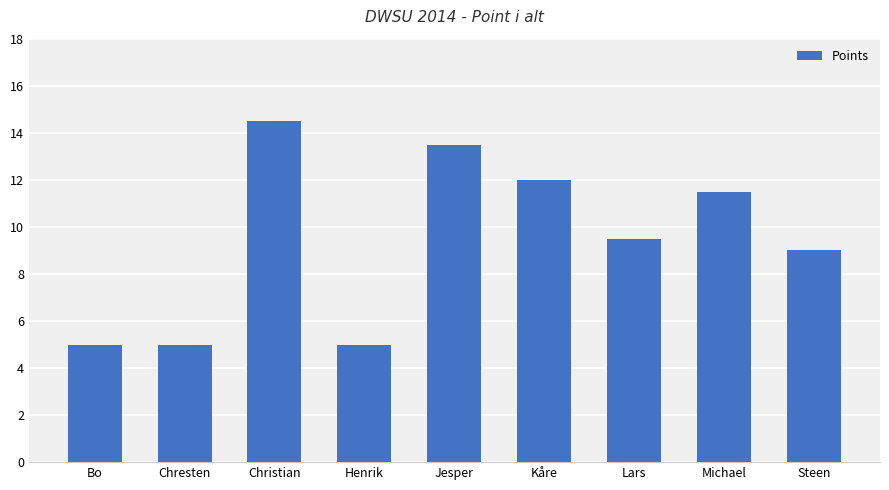

How many series are shown in this chart?

1